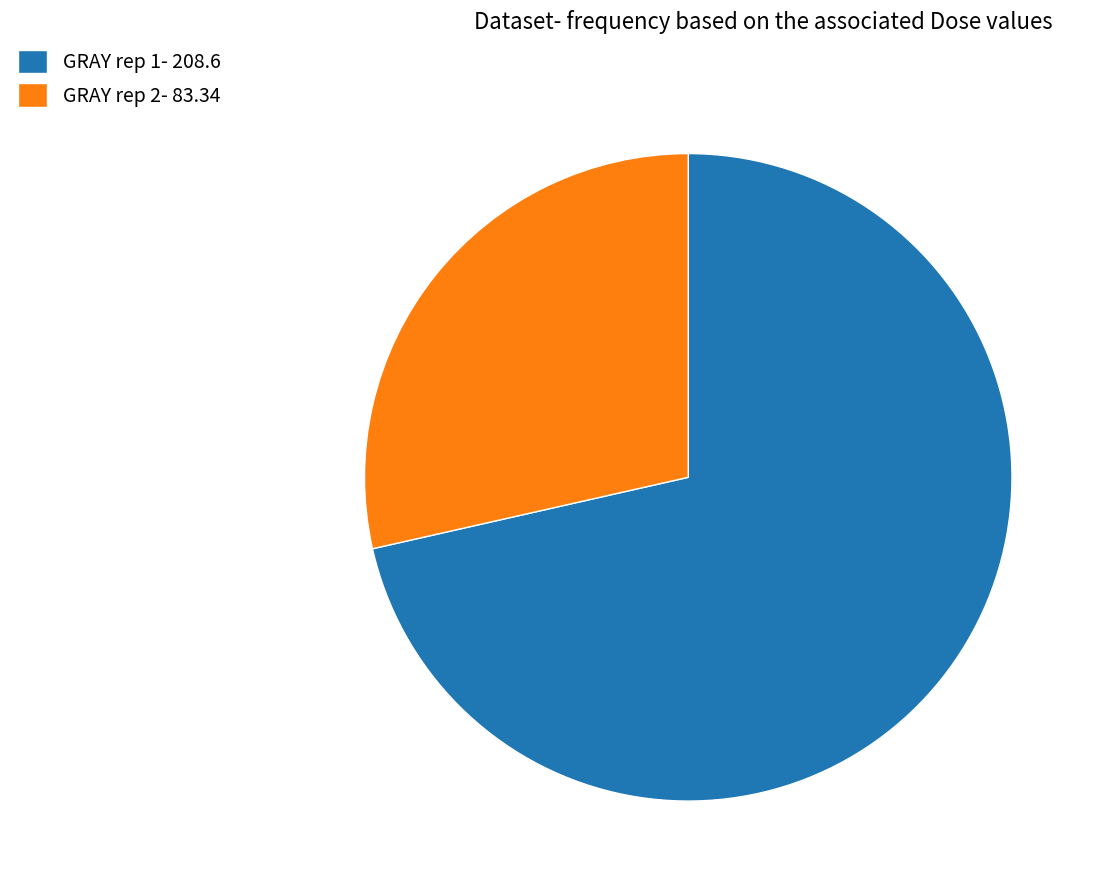

Does GRAY rep 2- 83.34 represent more than half of the total?

No